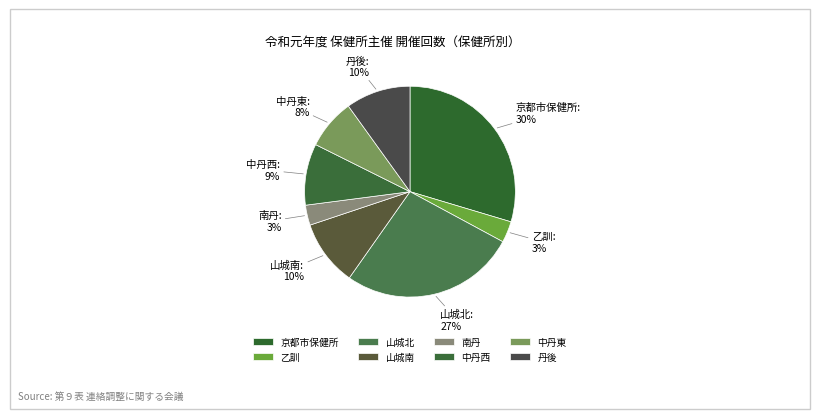

Count the number of slices in the pie.

8